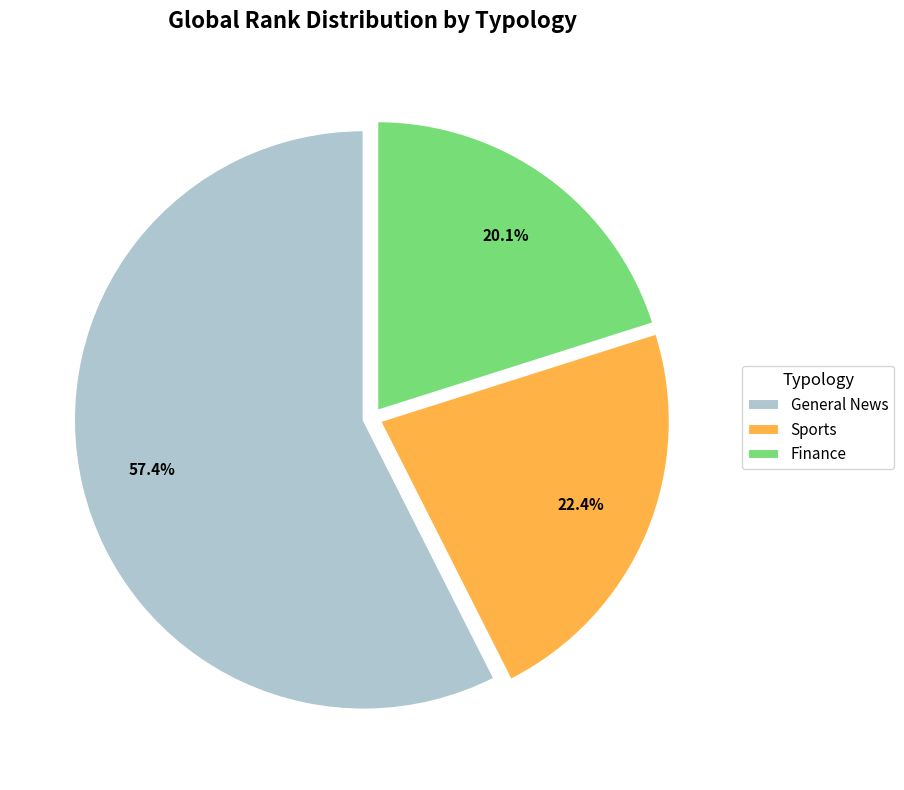

What percentage is NOT represented by Sports?

77.6%